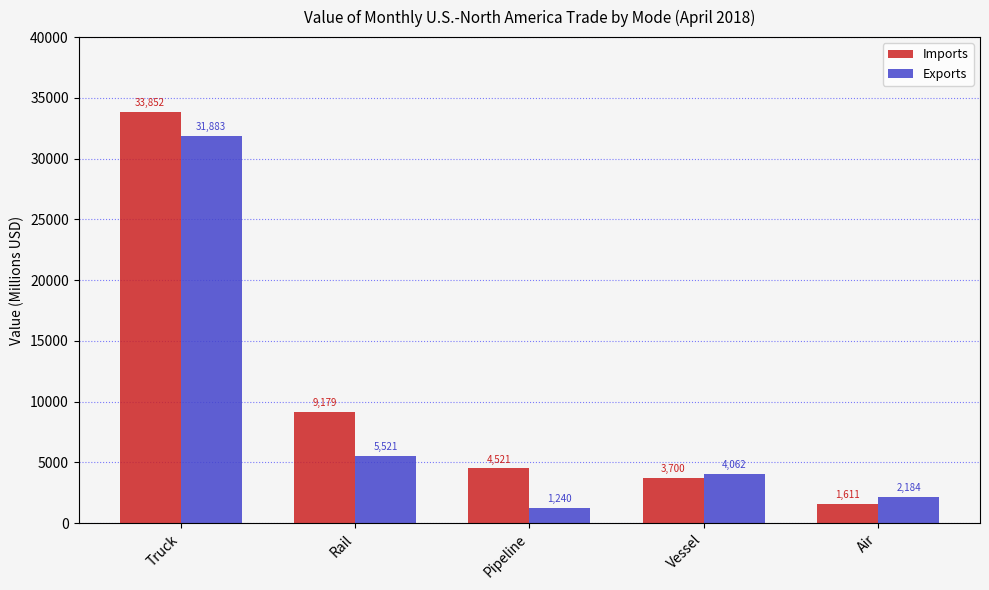

Which series has the largest total across all categories?

Imports